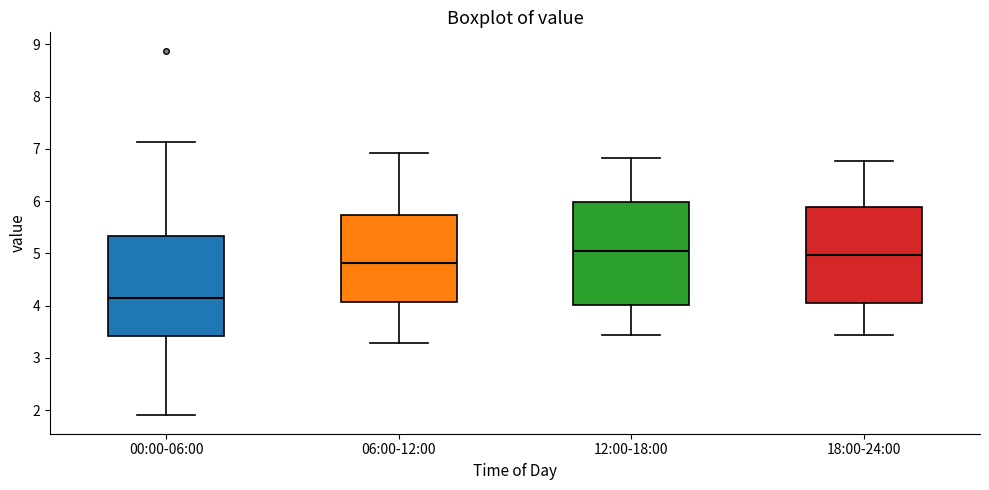

Reading left to right, transcribe this box plot: for each box, give where its median line is, the range the box spans, and where its two whiskers end, as read against the y-axis. The values are not printed on the chart, so give them approximately, as read against the axis.

00:00-06:00: median 4.2, box 3.4 to 5.3, whiskers 1.9 to 7.1
06:00-12:00: median 4.8, box 4.1 to 5.7, whiskers 3.3 to 6.9
12:00-18:00: median 5.1, box 4.0 to 6.0, whiskers 3.4 to 6.8
18:00-24:00: median 5.0, box 4.0 to 5.9, whiskers 3.4 to 6.8